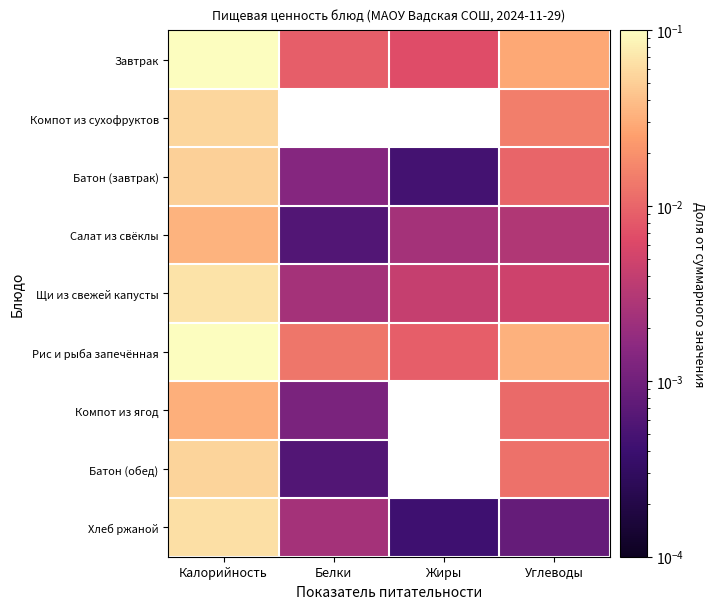

Reading left to right, extract all data points from this chart.

Завтрак: Калорийность=0.2	Белки=0.0	Жиры=0.0	Углеводы=0.0
Компот из сухофруктов: Калорийность=0.1	Белки=0.0	Жиры=0.0	Углеводы=0.0
Батон (завтрак): Калорийность=0.1	Белки=0.0	Жиры=0.0	Углеводы=0.0
Салат из свёклы: Калорийность=0.0	Белки=0.0	Жиры=0.0	Углеводы=0.0
Щи из свежей капусты: Калорийность=0.1	Белки=0.0	Жиры=0.0	Углеводы=0.0
Рис и рыба запечённая: Калорийность=0.3	Белки=0.0	Жиры=0.0	Углеводы=0.0
Компот из ягод: Калорийность=0.0	Белки=0.0	Жиры=0.0	Углеводы=0.0
Батон (обед): Калорийность=0.1	Белки=0.0	Жиры=0.0	Углеводы=0.0
Хлеб ржаной: Калорийность=0.1	Белки=0.0	Жиры=0.0	Углеводы=0.0